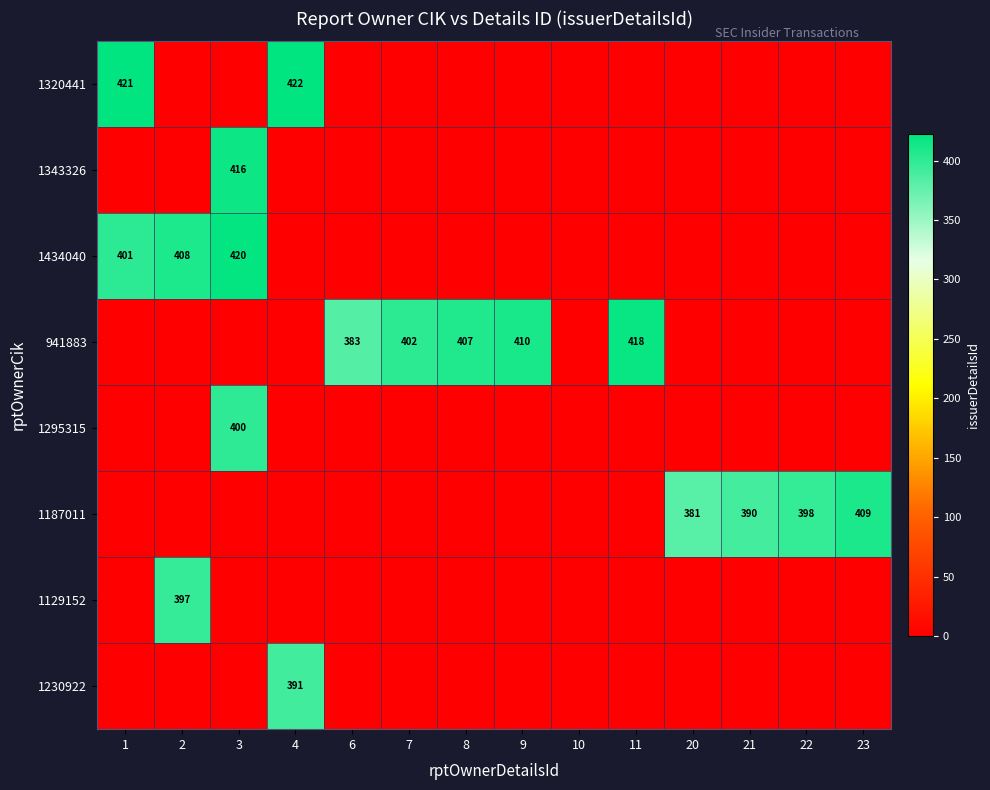

The 941883 series shows 407 at 8. True or false?

True